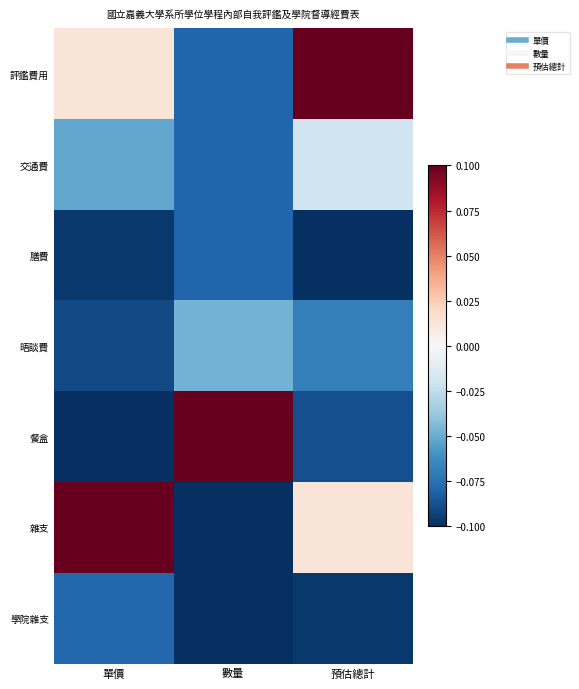

Between 單價 and 數量, which series saw the biggest shift?

餐盒